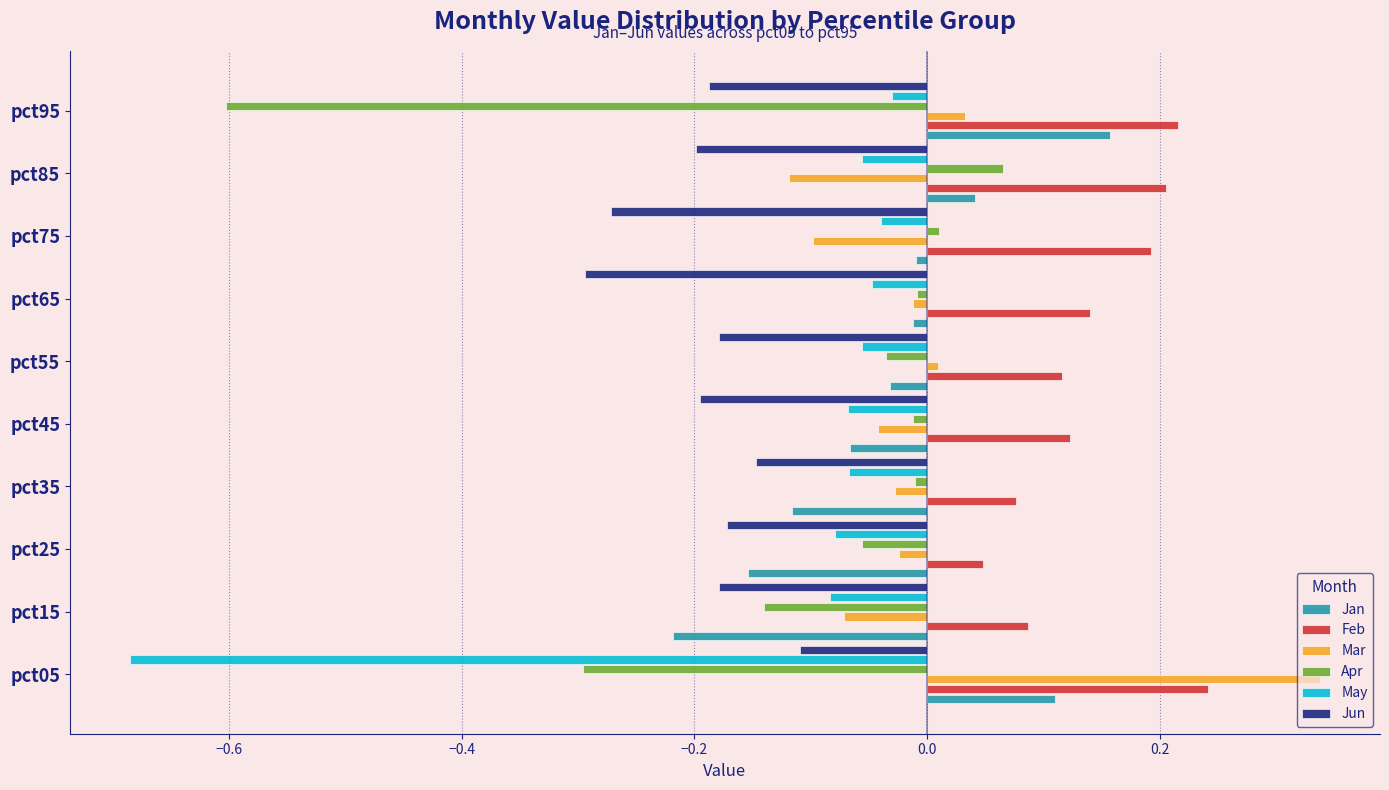

What is the total value across all series at pct15?

-0.6